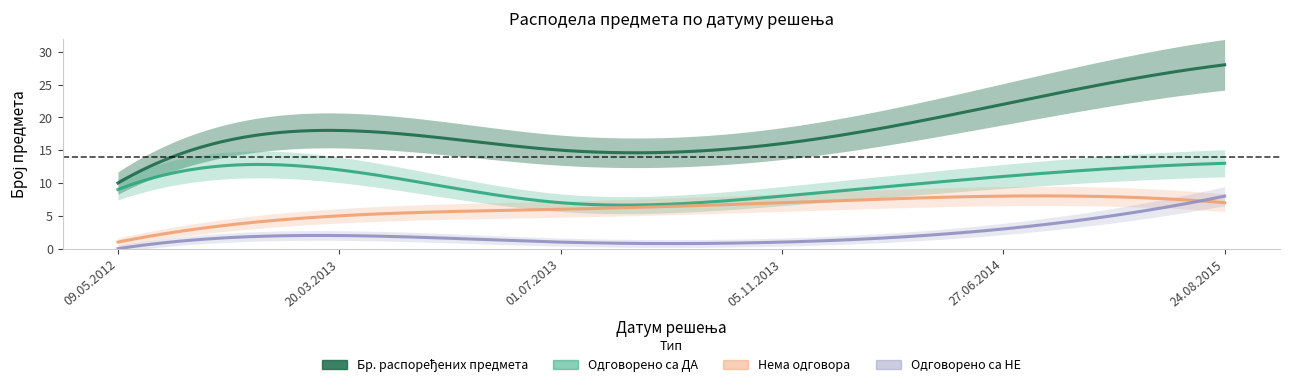

Which category has the lowest value in the Бр. распоређених предмета series?

09.05.2012